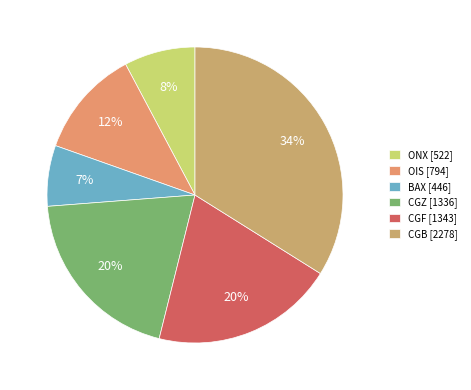

Is it true that CGF is 20% of the pie?

True